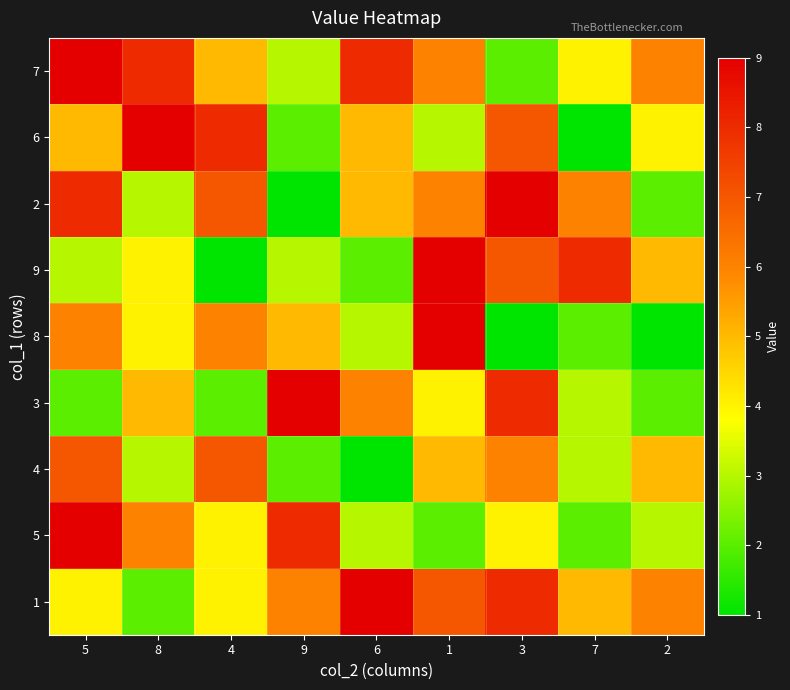

Reading left to right, extract all data points from this chart.

7: 5=9	8=8	4=5	9=3	6=8	1=6	3=2	7=4	2=6
6: 5=5	8=9	4=8	9=2	6=5	1=3	3=7	7=1	2=4
2: 5=8	8=3	4=7	9=1	6=5	1=6	3=9	7=6	2=2
9: 5=3	8=4	4=1	9=3	6=2	1=9	3=7	7=8	2=5
8: 5=6	8=4	4=6	9=5	6=3	1=9	3=1	7=2	2=1
3: 5=2	8=5	4=2	9=9	6=6	1=4	3=8	7=3	2=2
4: 5=7	8=3	4=7	9=2	6=1	1=5	3=6	7=3	2=5
5: 5=9	8=6	4=4	9=8	6=3	1=2	3=4	7=2	2=3
1: 5=4	8=2	4=4	9=6	6=9	1=7	3=8	7=5	2=6